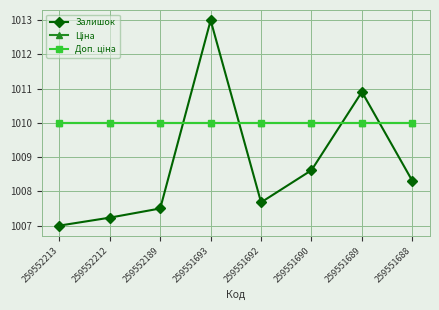

Rank the series by their maximum value, from lowest to highest.

Ціна, Доп. ціна, Залишок